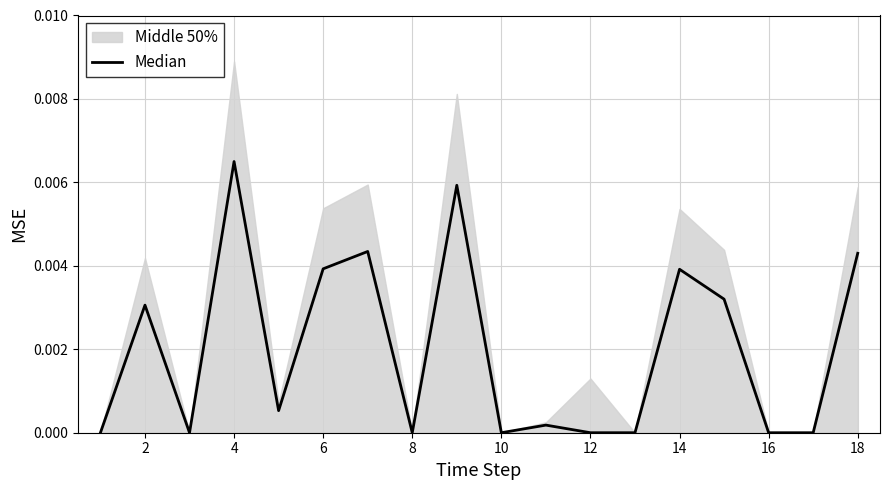

How many data points are above 0?

10